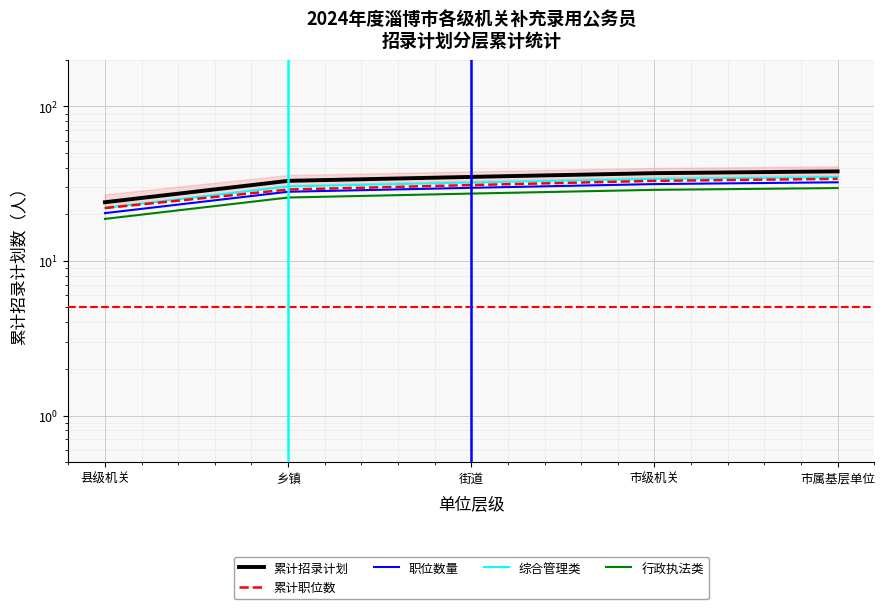

The 行政执法类 series shows 9.0 at 乡镇. True or false?

False